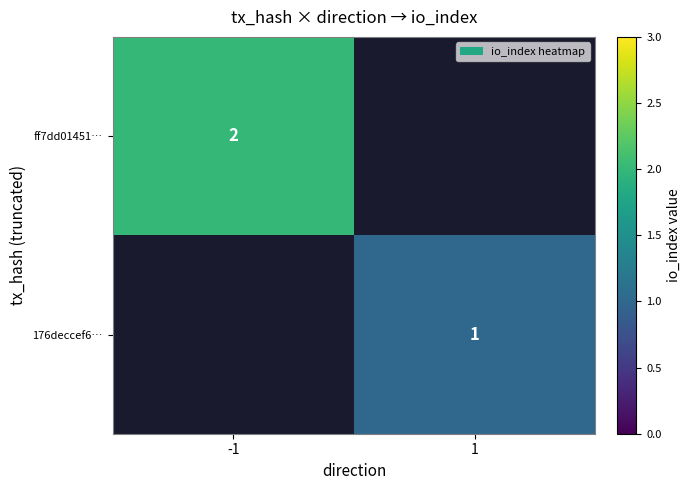

The value of 176deccef6… at 1 is 1. True or false?

True